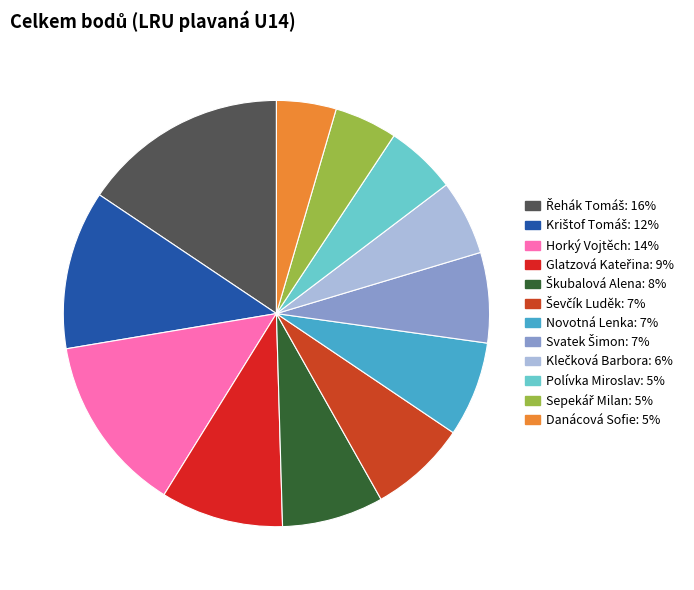

Rank the categories by value from lowest to highest.

Danácová Sofie, Sepekář Milan, Polívka Miroslav, Klečková Barbora, Svatek Šimon, Novotná Lenka, Ševčík Luděk, Škubalová Alena, Glatzová Kateřina, Krištof Tomáš, Horký Vojtěch, Řehák Tomáš